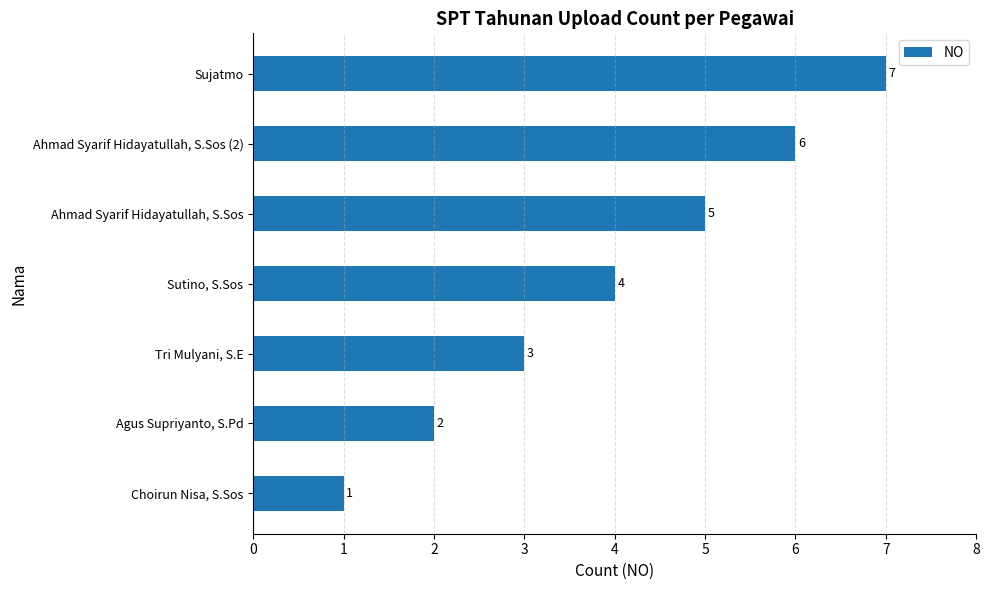

Where is the data nearest to the value 4?

Sutino, S.Sos